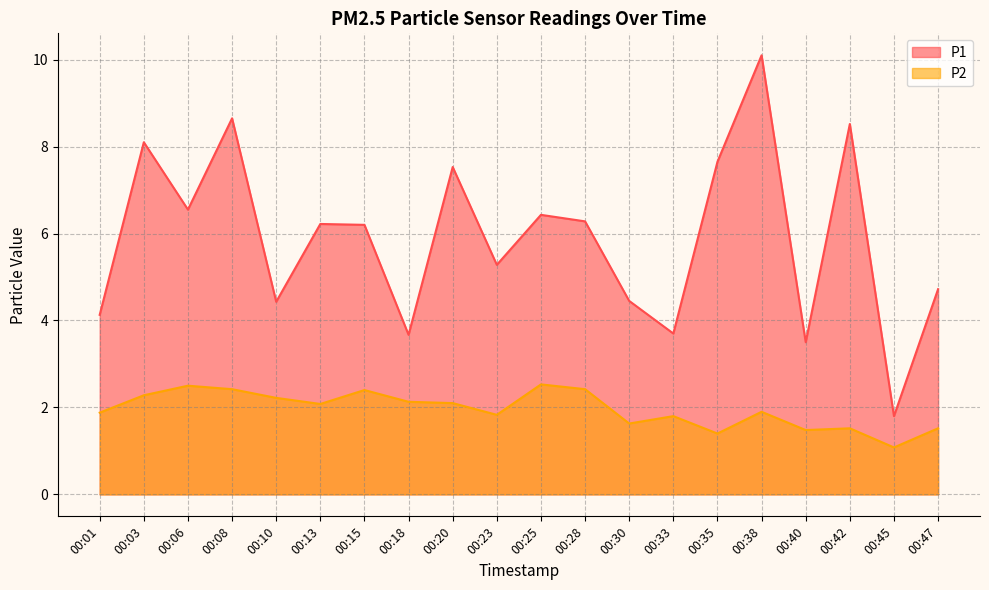

What is the value of the P2 point at the 5th from the left?

2.2